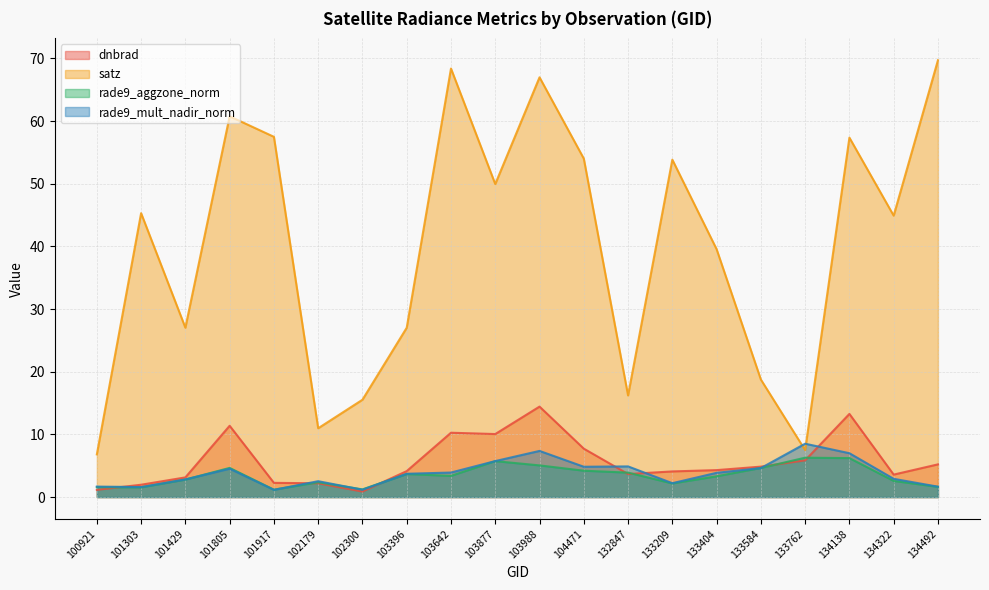

What is the average value of the satz series?

39.9